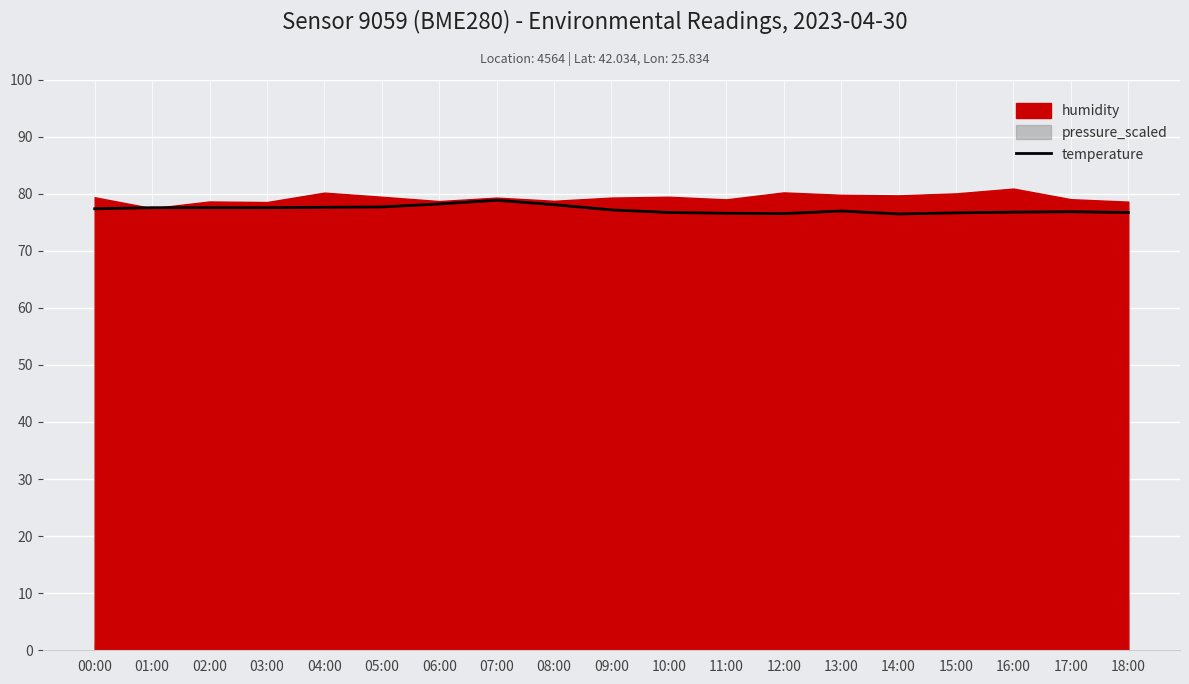

Is it true that temperature equals 15.8 at 08:00?

False